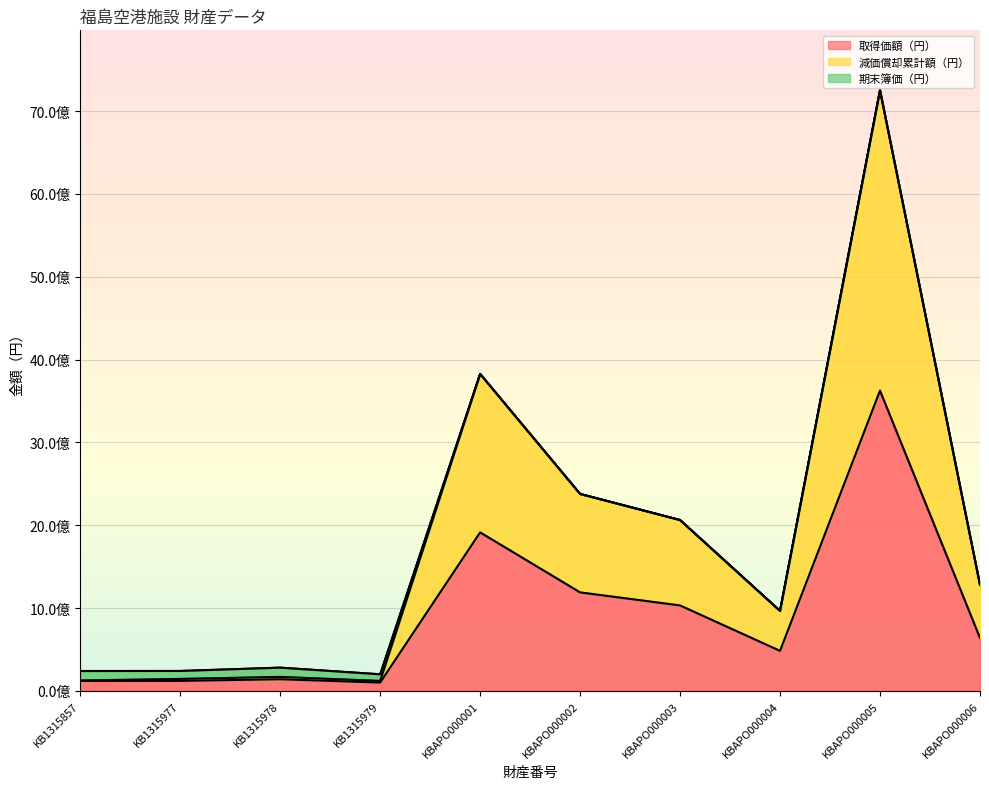

True or false: 取得価額（円） has a value of 482463000 at KBAPO000004.

True